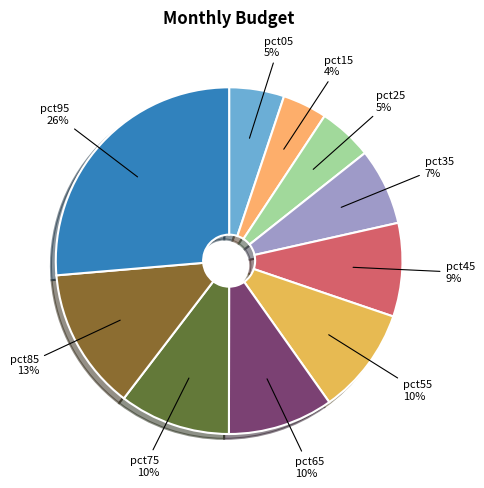

Does pct05 represent more than half of the total?

No